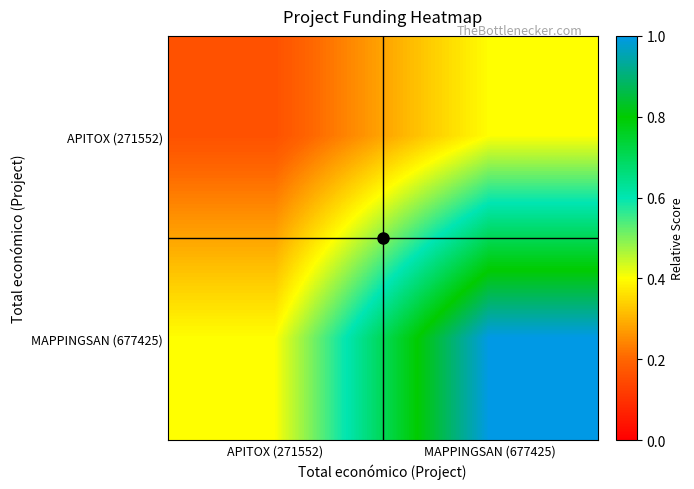

Reading left to right, extract all data points from this chart.

APITOX (271552): APITOX (271552)=0.2	MAPPINGSAN (677425)=0.4
MAPPINGSAN (677425): APITOX (271552)=0.4	MAPPINGSAN (677425)=1.0